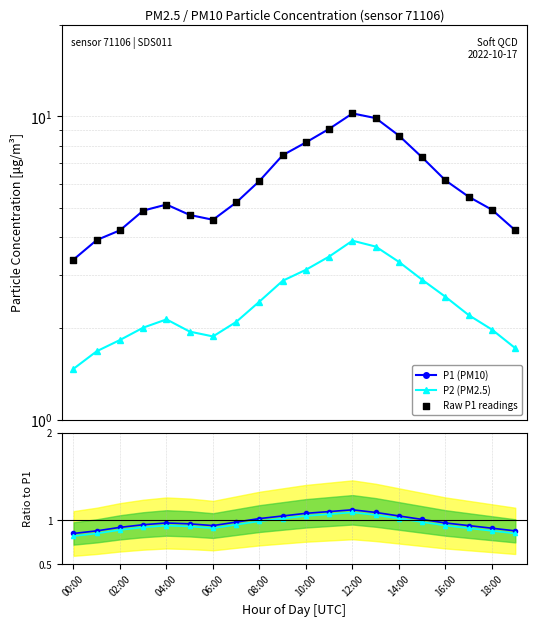

At which category is the sum across all series the highest?

12:00